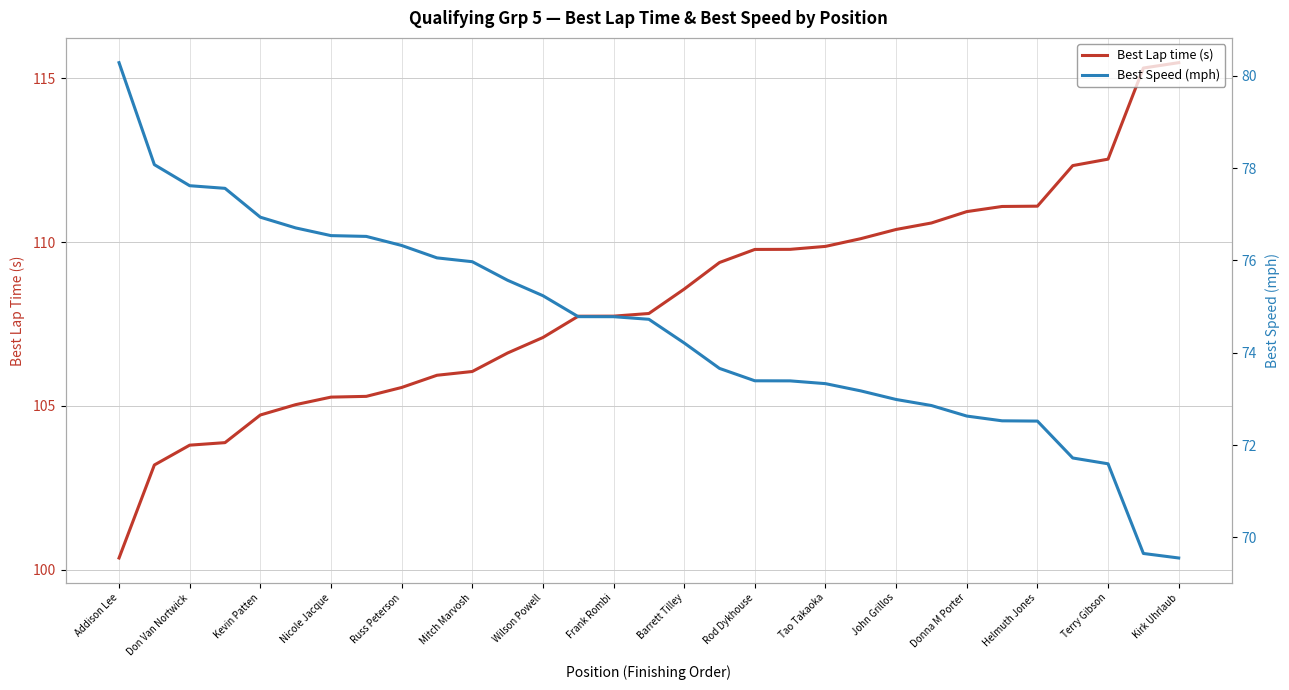

What value does the Best Lap time (s) series have at John Grillos?

110.4